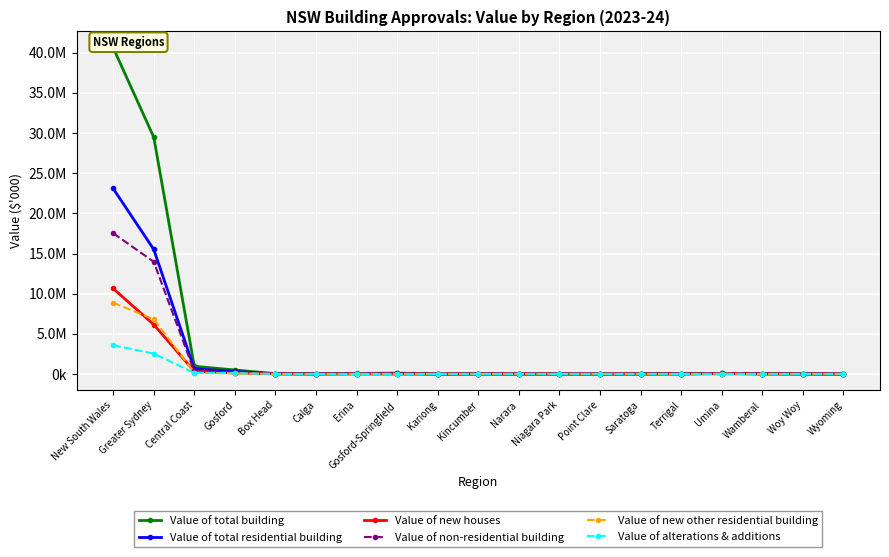

Between which two adjacent categories do Value of alterations & additions and Value of new houses first intersect?

Gosford-Springfield and Kariong